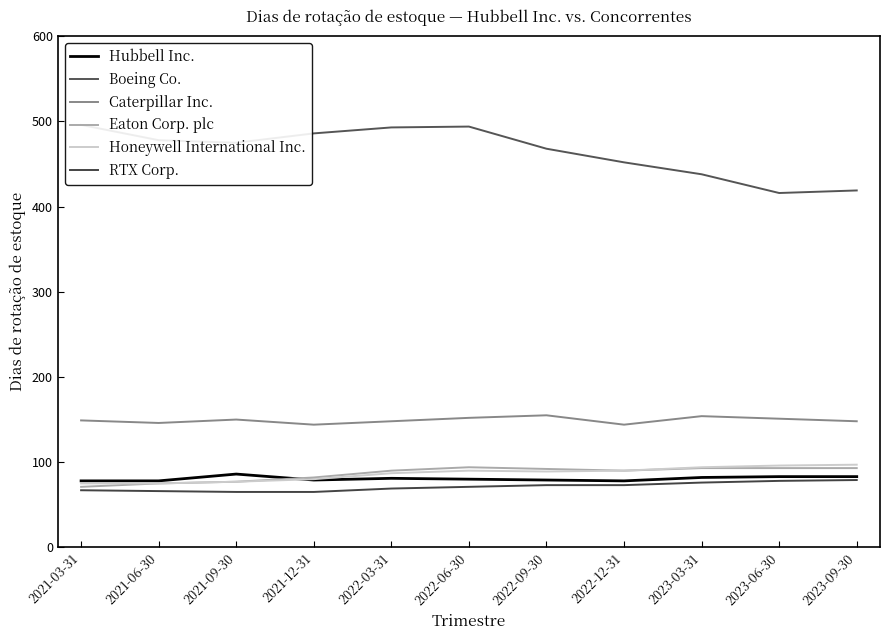

Between 2022-12-31 and 2022-09-30, which is larger?

2022-09-30